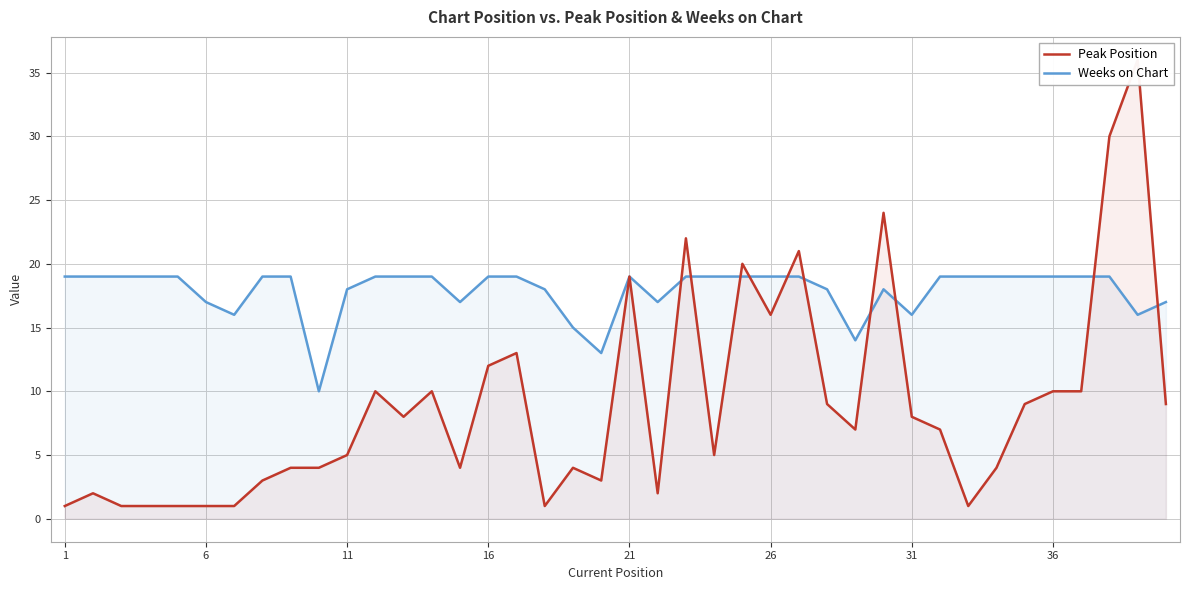

The Weeks on Chart series shows 25 at 31. True or false?

False